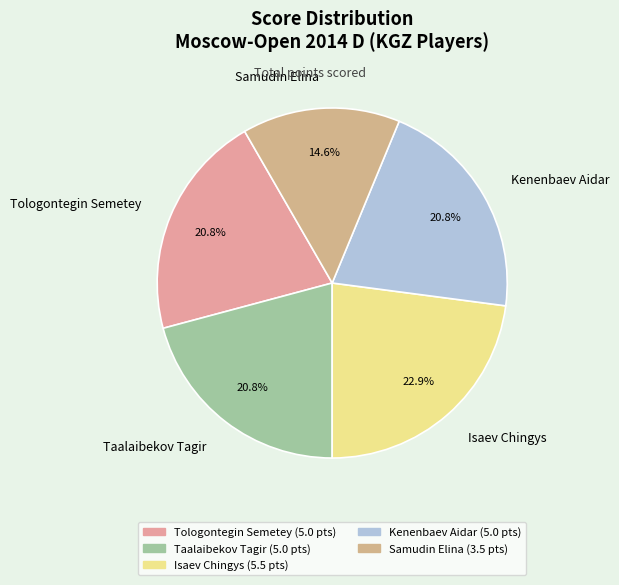

Which category has the biggest portion of the pie?

Isaev Chingys